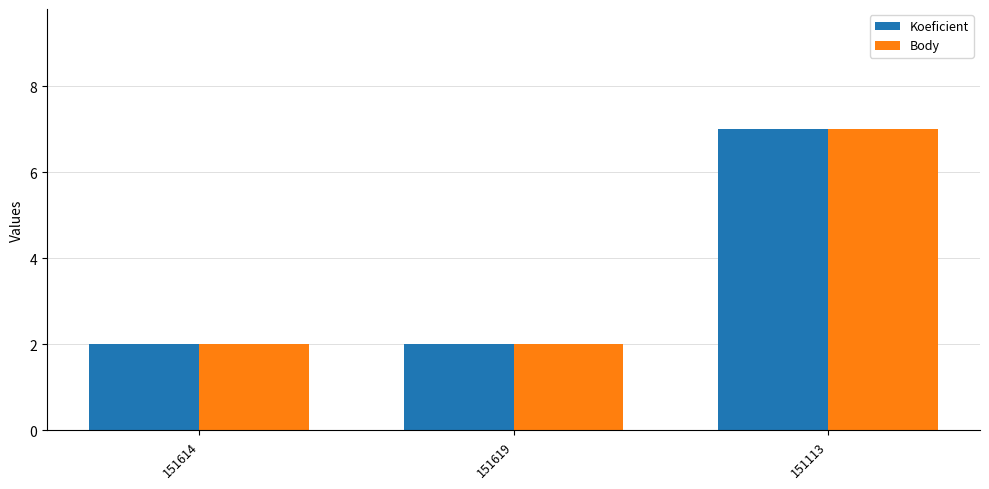

What is the label of the 3rd bar from the left?

151113